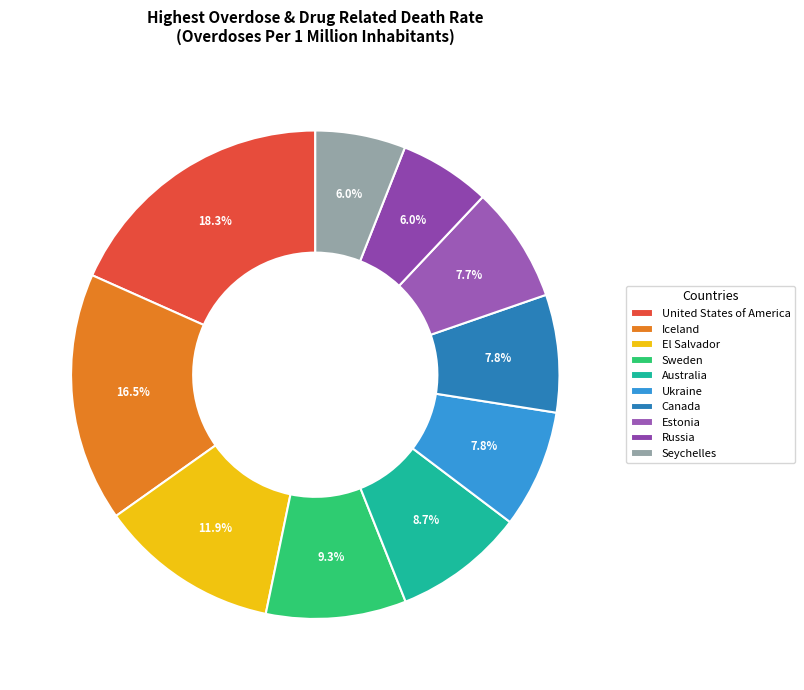

True or false: Estonia accounts for 16% of the total.

False